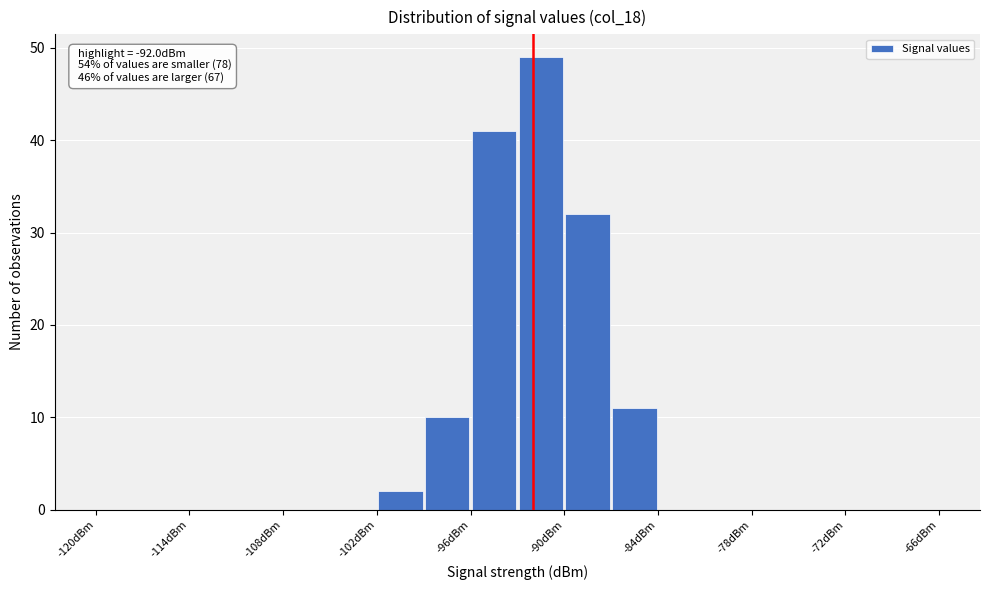

Around what value on the x-axis is the tallest bar? Give the approximate position of its centre, as read against the axis.

-91